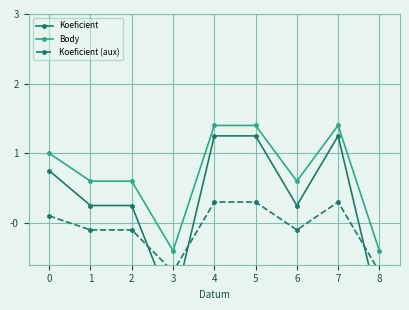

The value of Koeficient (aux) at 7 is 0.5. True or false?

False